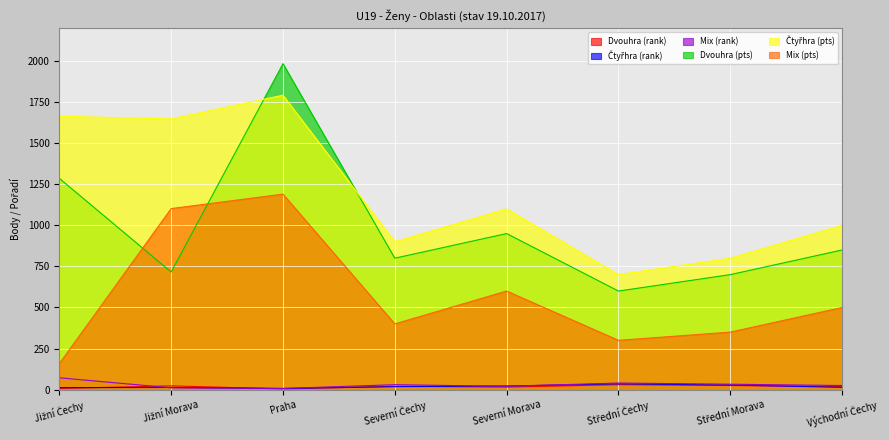

Where is the first local maximum for Čtyřhra (rank)?

Jižní Morava